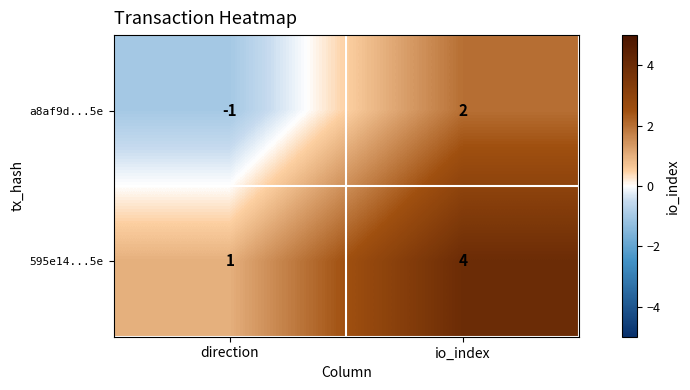

Is the value of a8af9d...5e at io_index greater than the value of 595e14...5e at io_index?

No